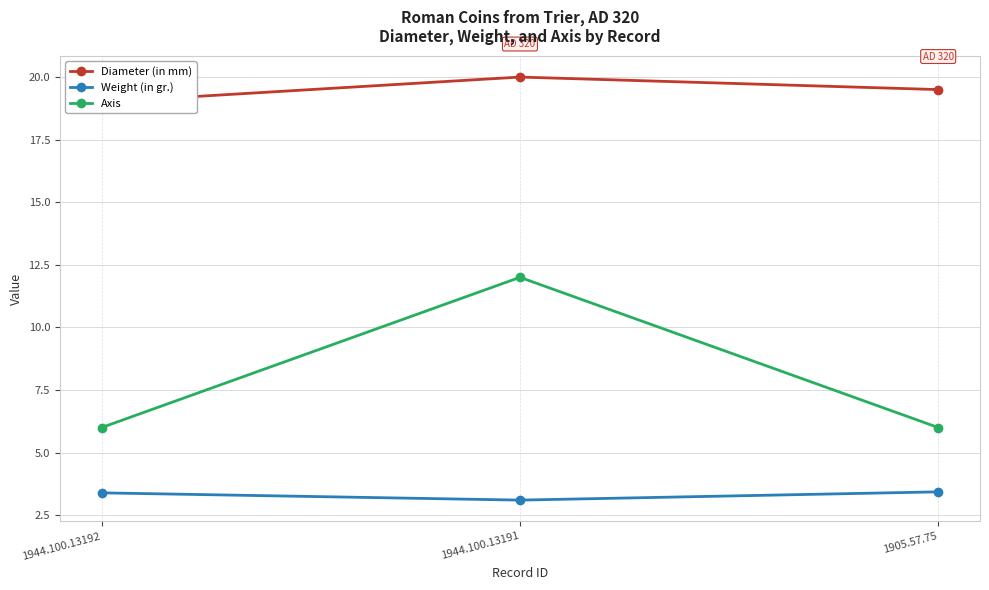

At which category is the sum across all series the highest?

1944.100.13191